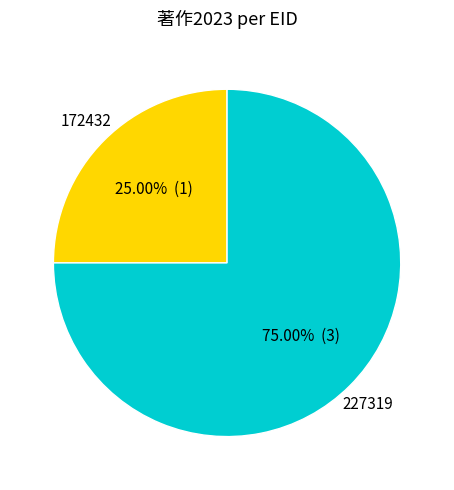

Does any single category account for the majority?

Yes